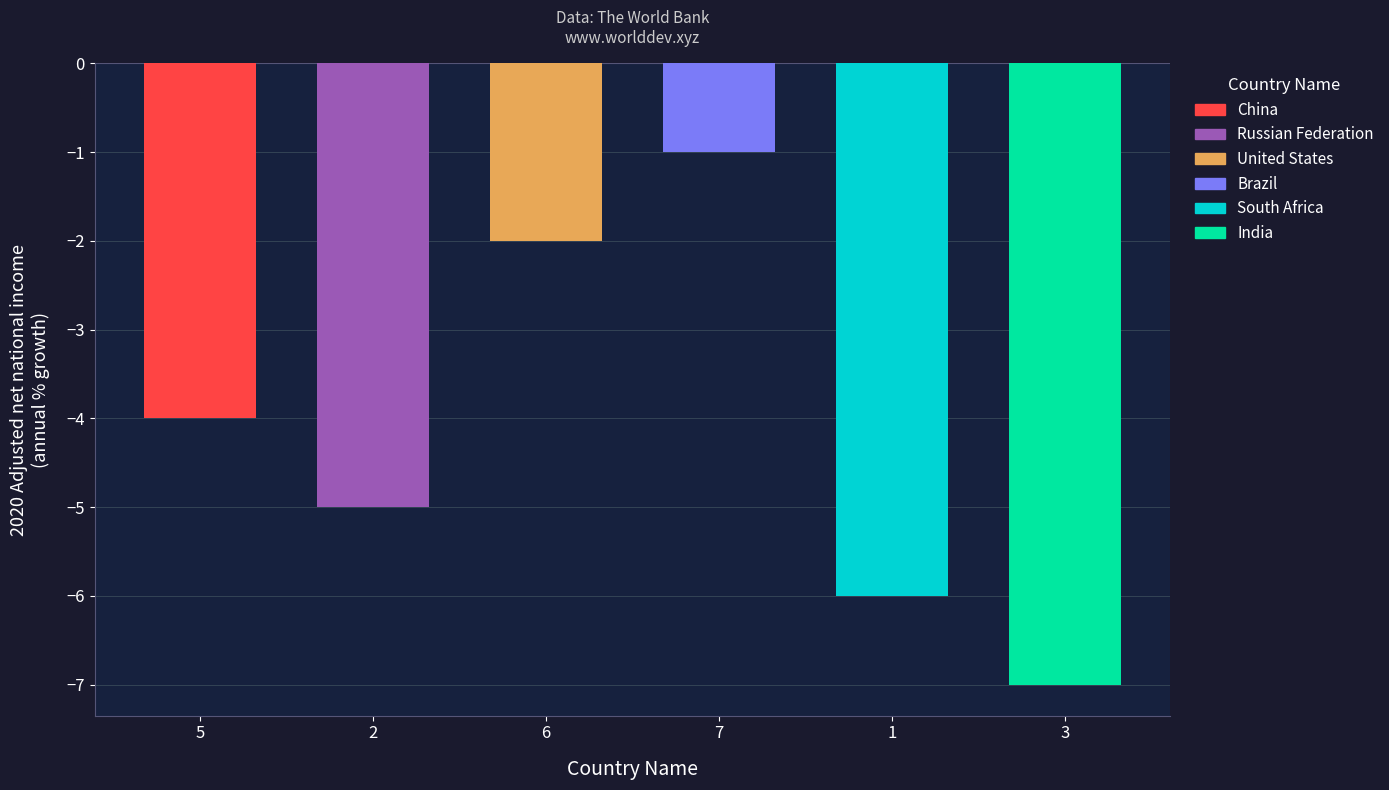

What is the change in value from 6 to 3?

-5